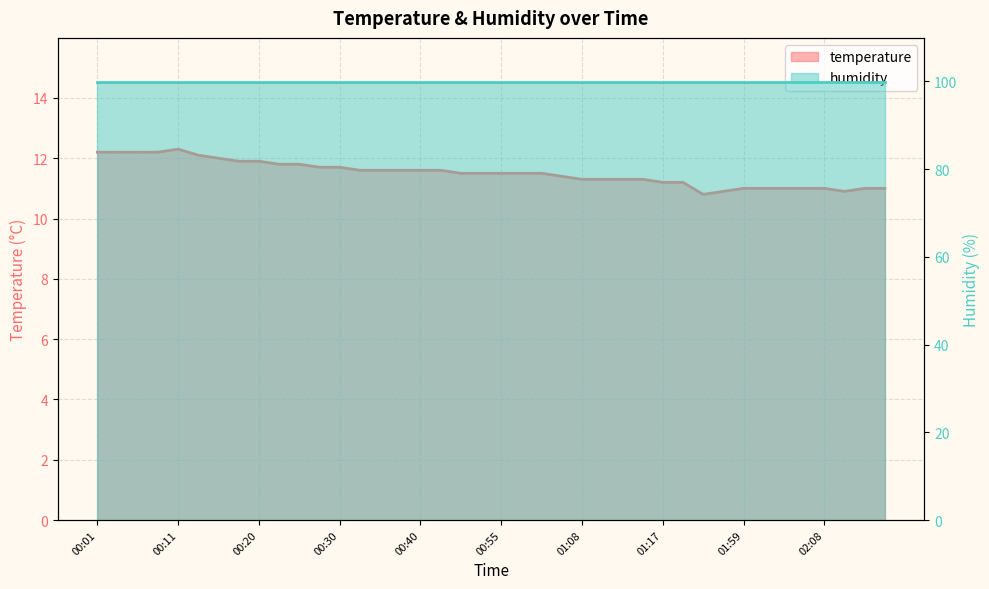

What is the maximum value shown in the chart?

12.3